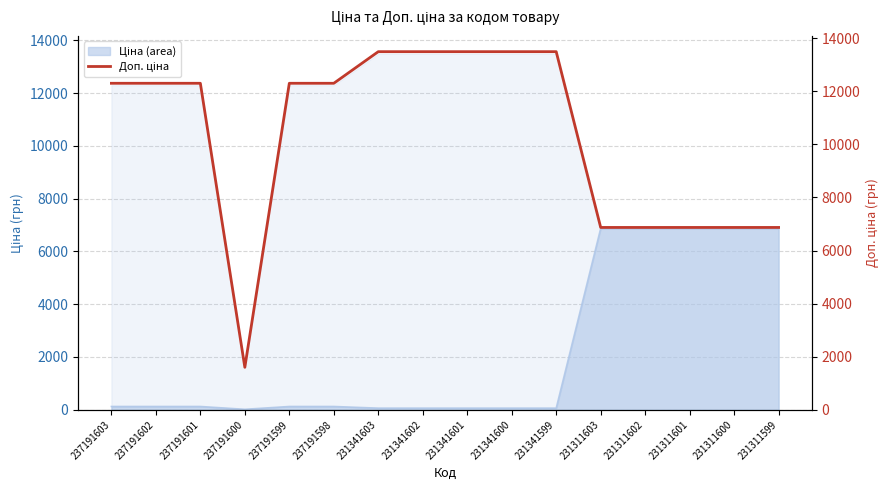

Where does the data first go above 12302?

231341603